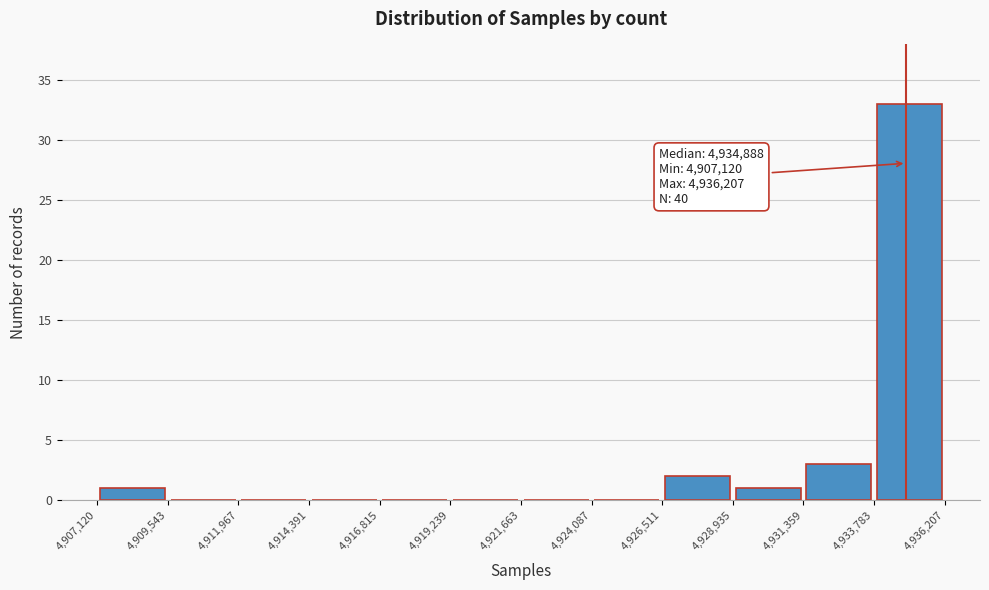

Over which range of the x-axis is the bar tallest?

4,933,783 to 4,936,207